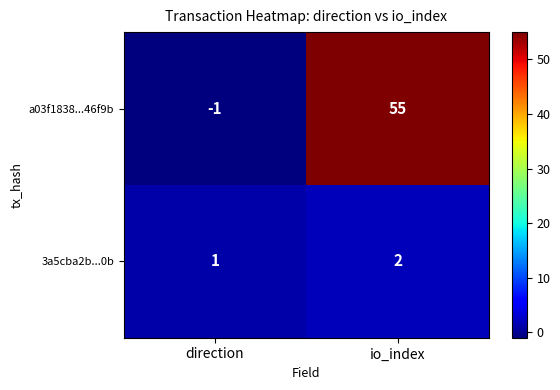

The value of a03f1838...46f9b at io_index is 55. True or false?

True